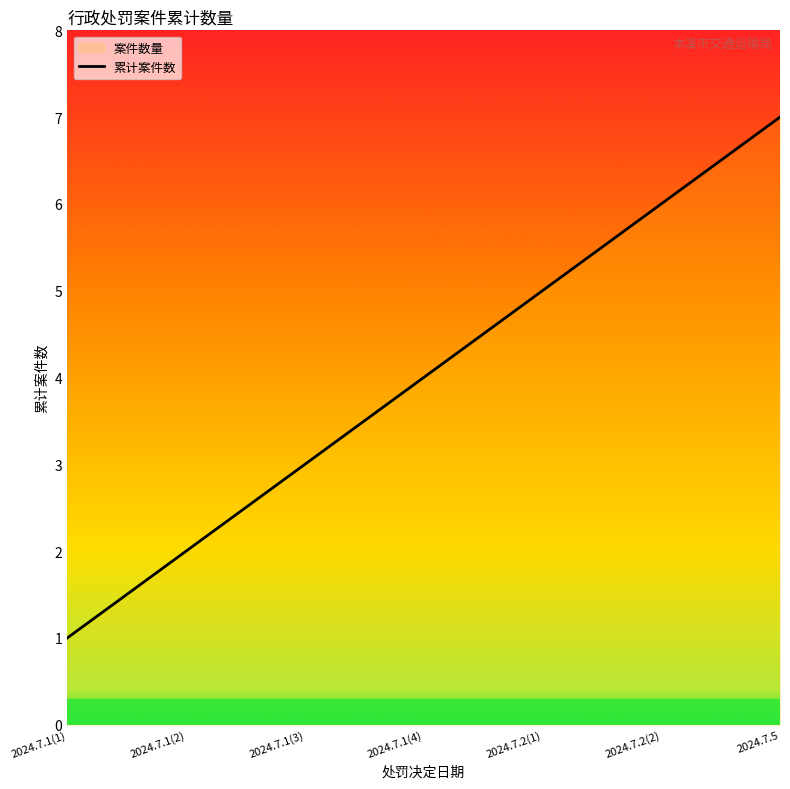

Is this an area chart (filled region under the line)?

No